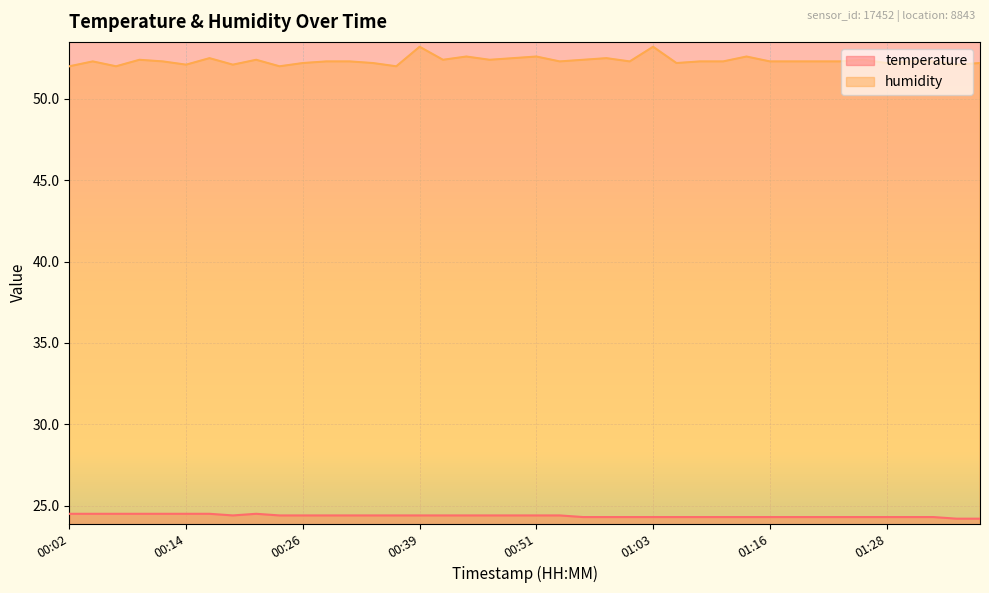

Count the temperature values in the range 24 to 25.

40